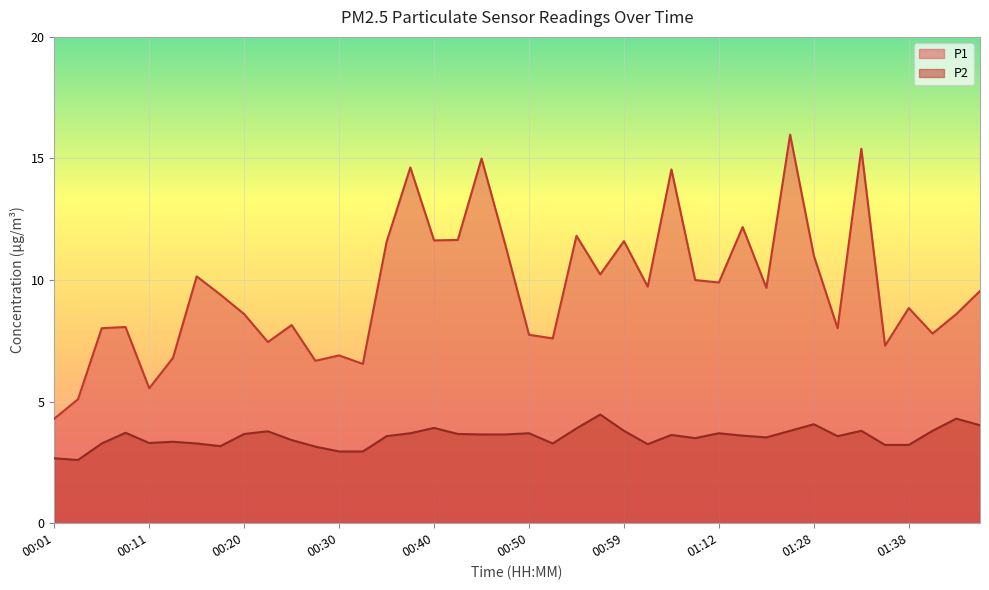

Reading right to left, list all the values displayed in this chart.

P1: 01:45=9.6	01:43=8.6	01:40=7.8	01:38=8.8	01:35=7.3	01:33=15.4	01:30=8.0	01:28=11.0	01:20=16.0	01:17=9.7	01:15=12.2	01:12=9.9	01:07=10.0	01:04=14.6	01:02=9.7	00:59=11.6	00:57=10.2	00:55=11.8	00:52=7.6	00:50=7.8	00:47=11.4	00:45=15.0	00:42=11.7	00:40=11.6	00:37=14.6	00:35=11.6	00:33=6.5	00:30=6.9	00:28=6.7	00:25=8.2	00:23=7.5	00:20=8.6	00:18=9.4	00:15=10.2	00:13=6.8	00:11=5.5	00:08=8.1	00:06=8.0	00:03=5.1	00:01=4.3
P2: 01:45=4.0	01:43=4.3	01:40=3.8	01:38=3.2	01:35=3.2	01:33=3.8	01:30=3.6	01:28=4.1	01:20=3.8	01:17=3.5	01:15=3.6	01:12=3.7	01:07=3.5	01:04=3.6	01:02=3.2	00:59=3.8	00:57=4.5	00:55=3.9	00:52=3.3	00:50=3.7	00:47=3.6	00:45=3.6	00:42=3.7	00:40=3.9	00:37=3.7	00:35=3.6	00:33=3.0	00:30=3.0	00:28=3.1	00:25=3.4	00:23=3.8	00:20=3.7	00:18=3.2	00:15=3.3	00:13=3.4	00:11=3.3	00:08=3.7	00:06=3.3	00:03=2.6	00:01=2.7